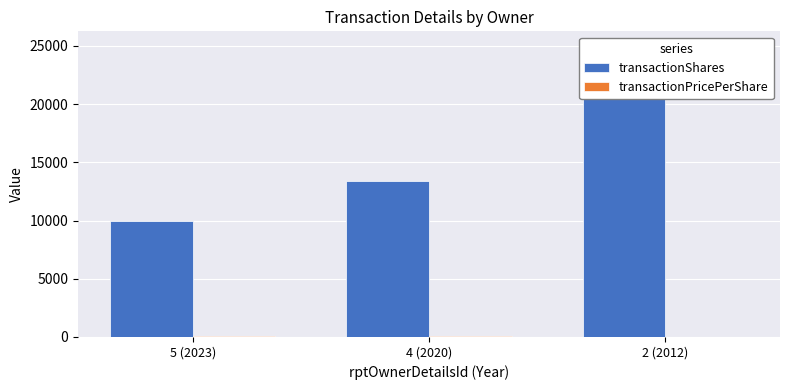

How many categories are shown in the chart?

3